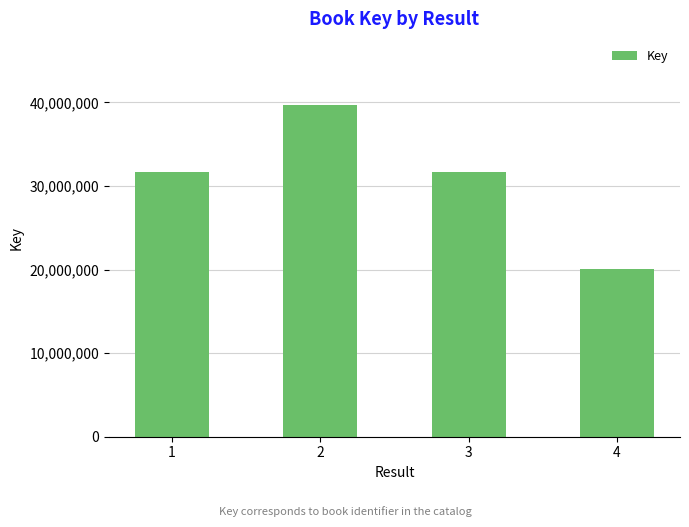

What is the change in value from 3 to 4?

-11644452